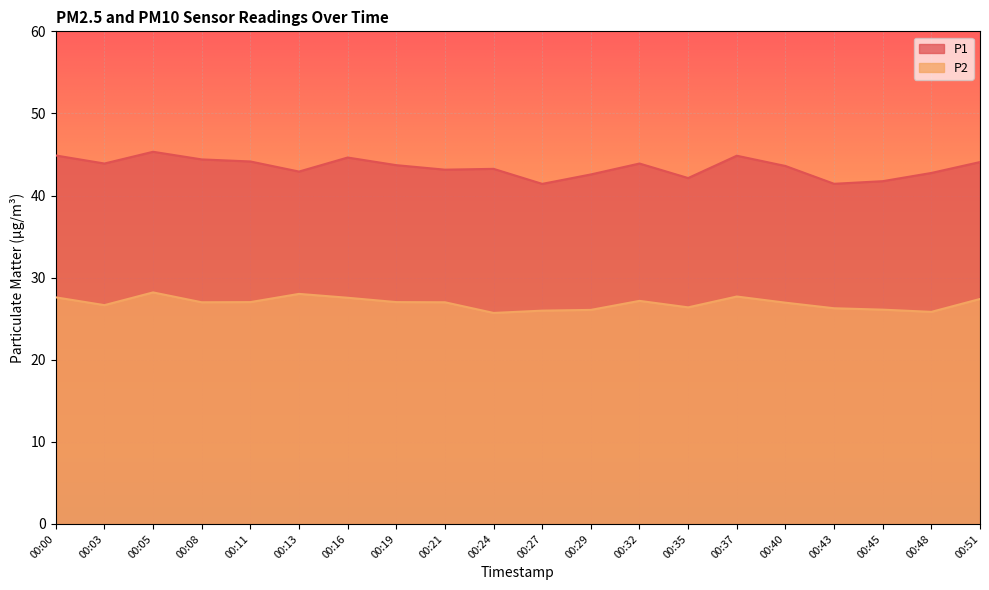

Which series has the widest spread of values?

P1